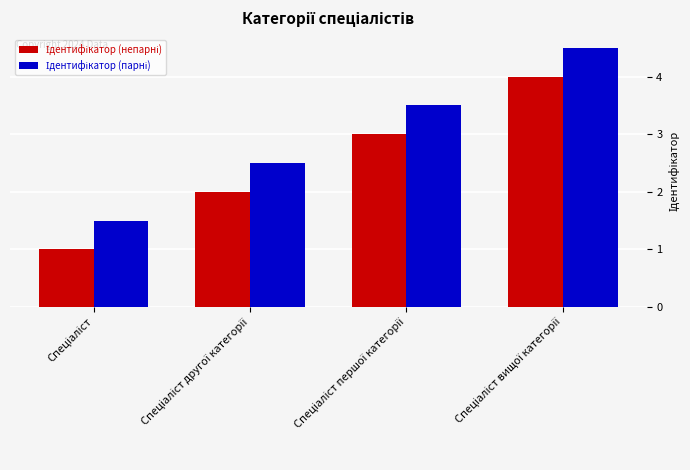

Are the bars horizontal?

No